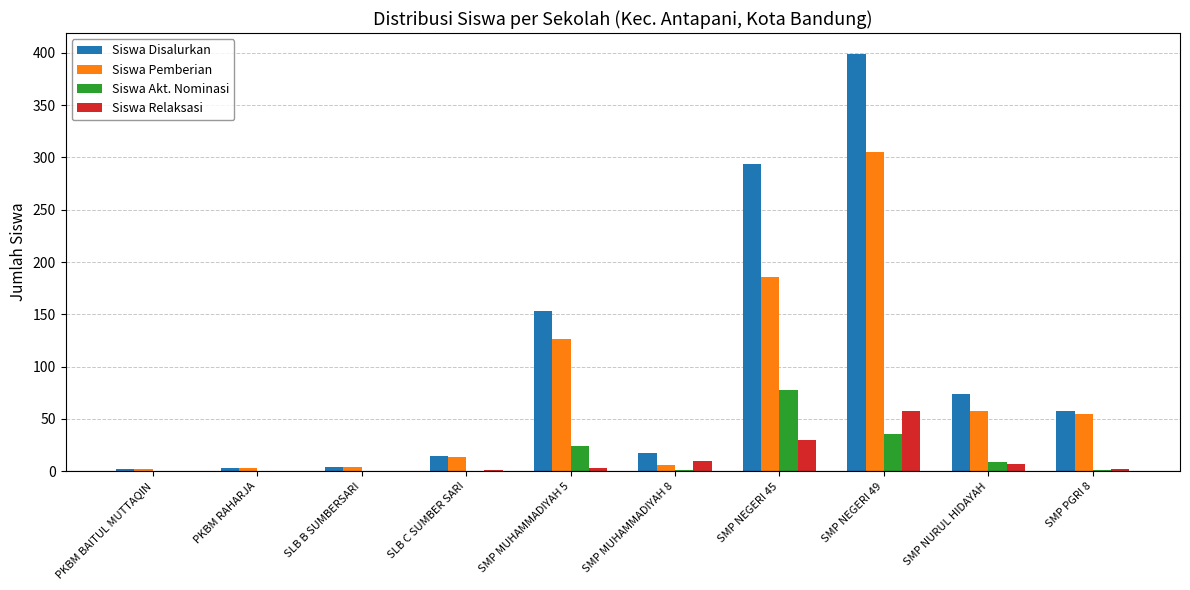

What is the sum of all Siswa Pemberian values?

759